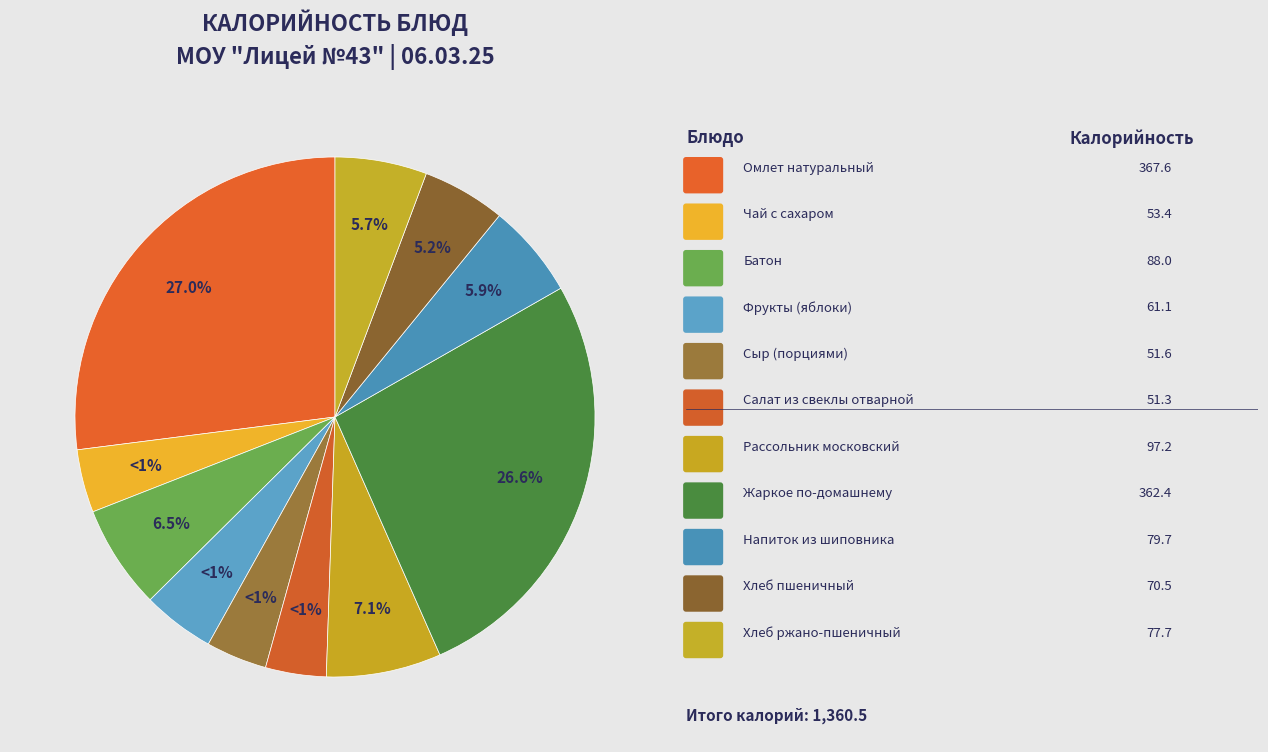

Rank the categories by value from lowest to highest.

Салат из свеклы отварной, Сыр (порциями), Чай с сахаром, Фрукты (яблоки), Хлеб пшеничный, Хлеб ржано-пшеничный, Напиток из шиповника, Батон, Рассольник московский, Жаркое по-домашнему, Омлет натуральный